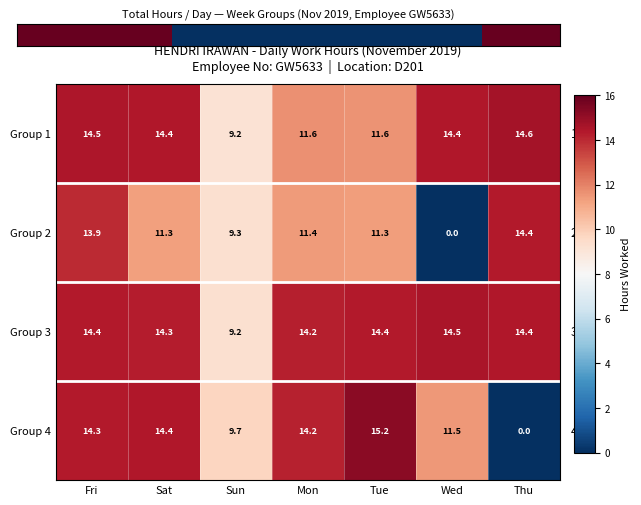

At which category is the sum across all series the highest?

Fri